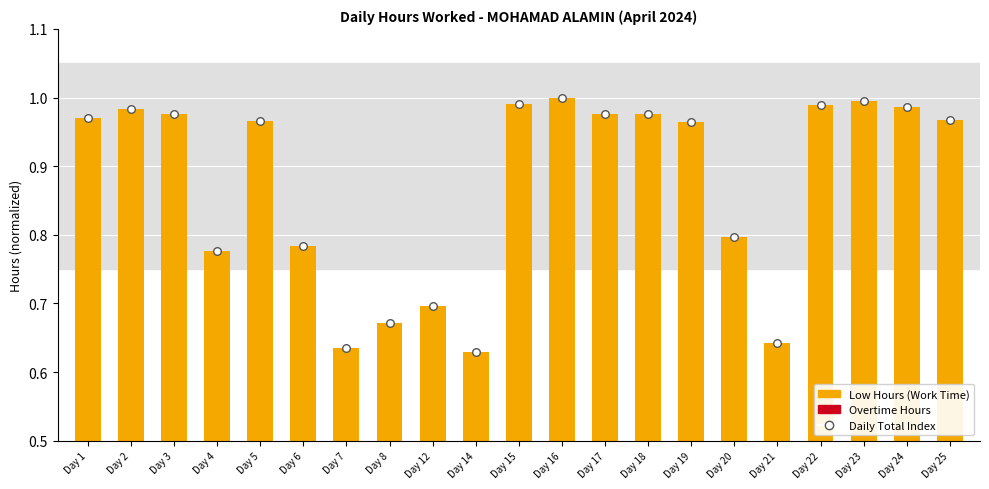

What is the total value across all series at Day 22?

2.0